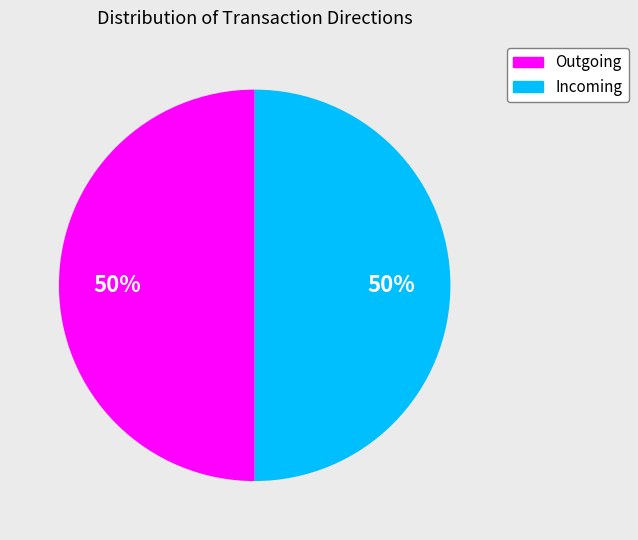

To the nearest percent, what is the average slice percentage?

50%